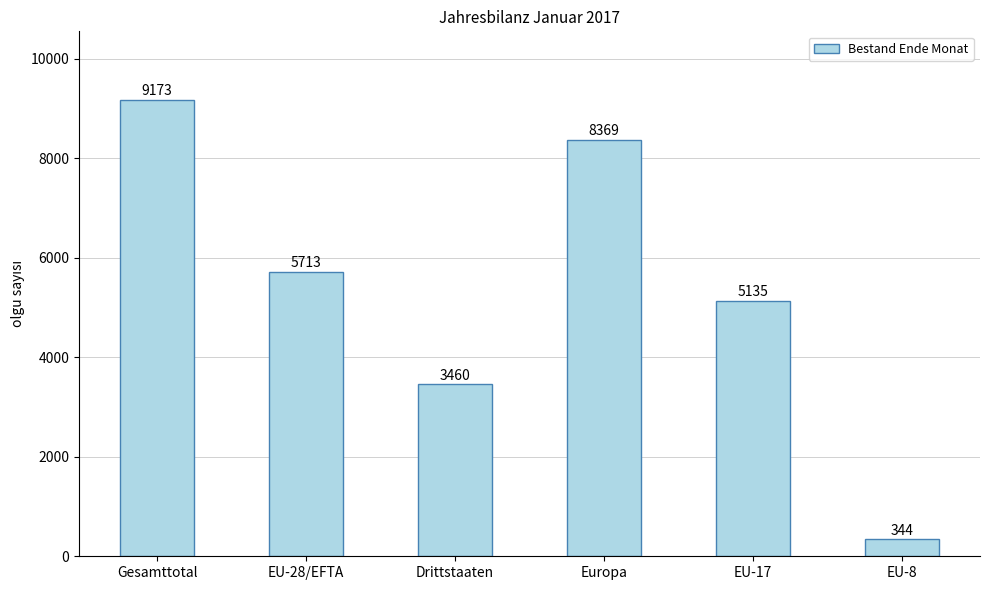

How many data points are less than 5713?

3